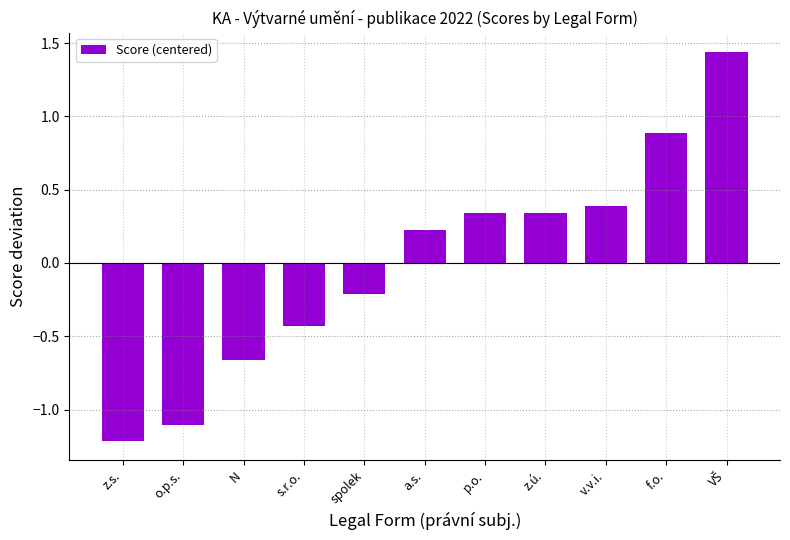

Where does the data first go above 0?

a.s.